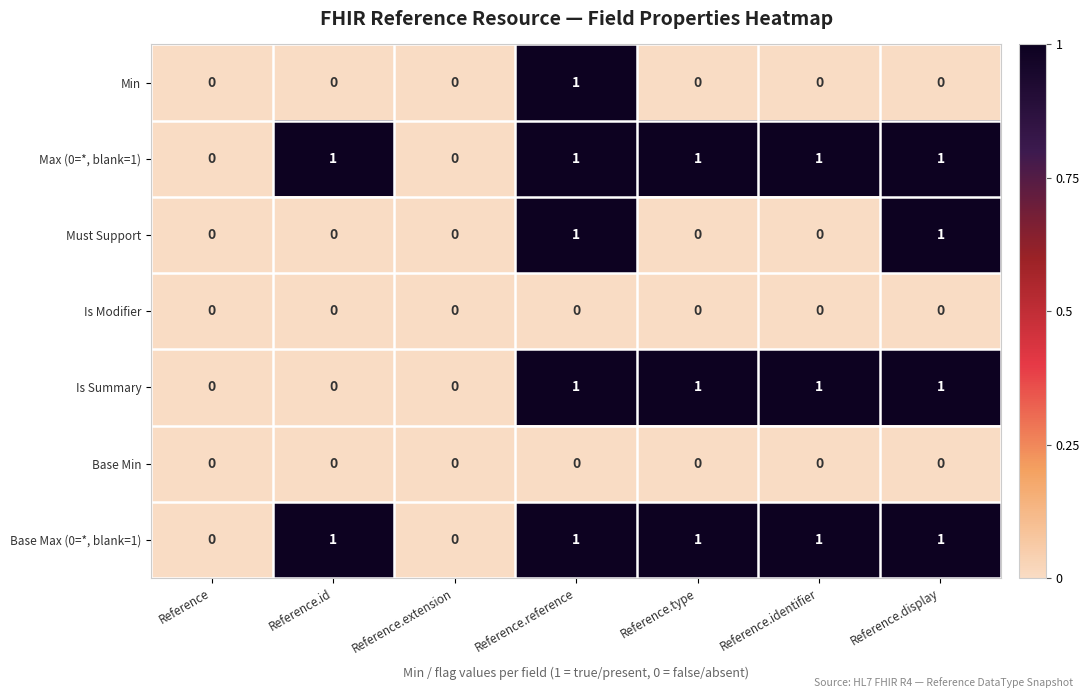

Count the Min values in the range 0 to 1.

7